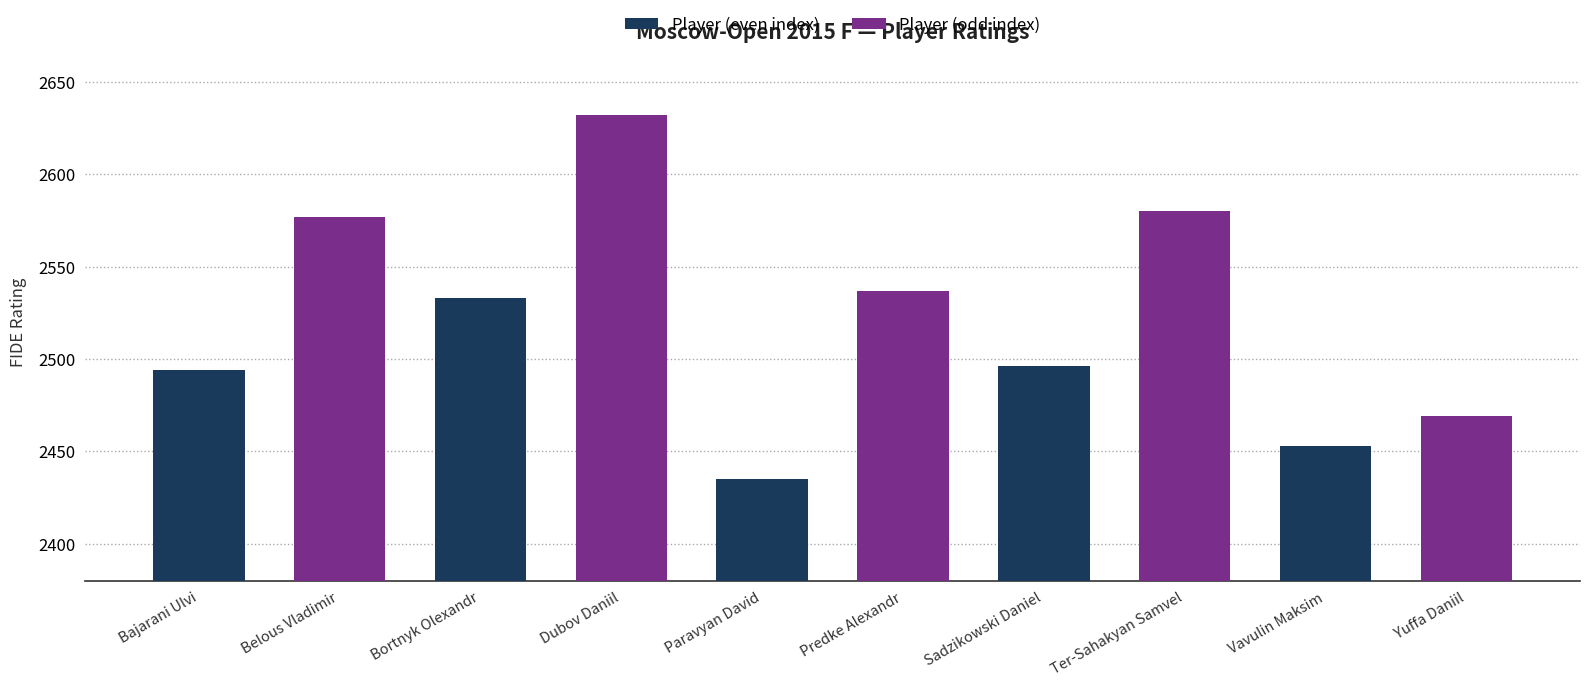

What is the ratio of the value at Yuffa Daniil to the value at Predke Alexandr?

1.0